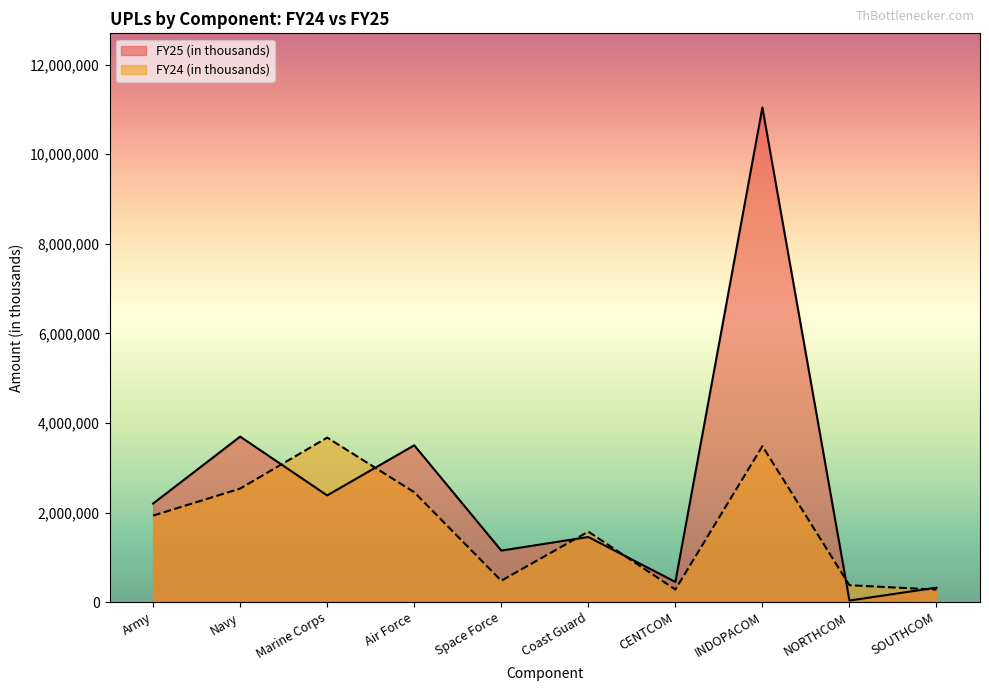

Reading right to left, transcribe all the data shown in this chart.

FY25 (in thousands): 322000	34700	11041000	450000	1453033	1150000	3500000	2381660	3694000	2200000
FY24 (in thousands): 278519	376710	3481035	280800	1573526	477300	2452550	3672000	2533800	1930412